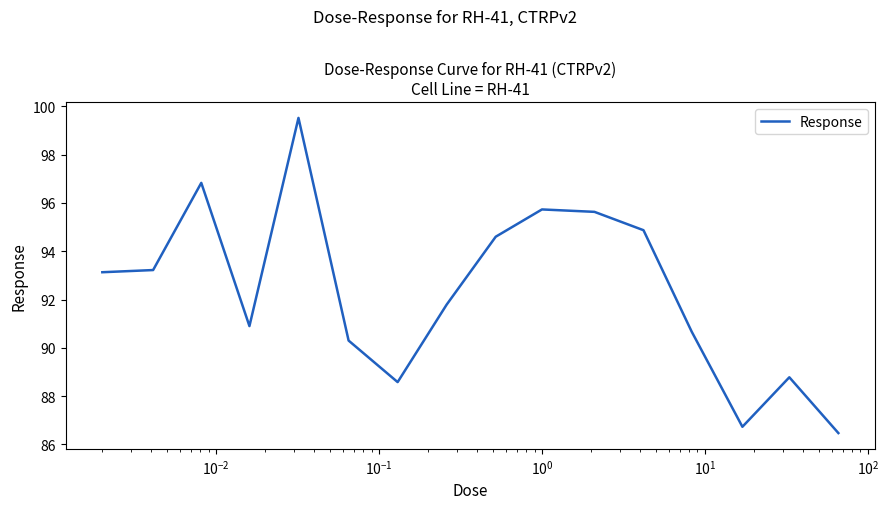

How many series are shown in this chart?

1